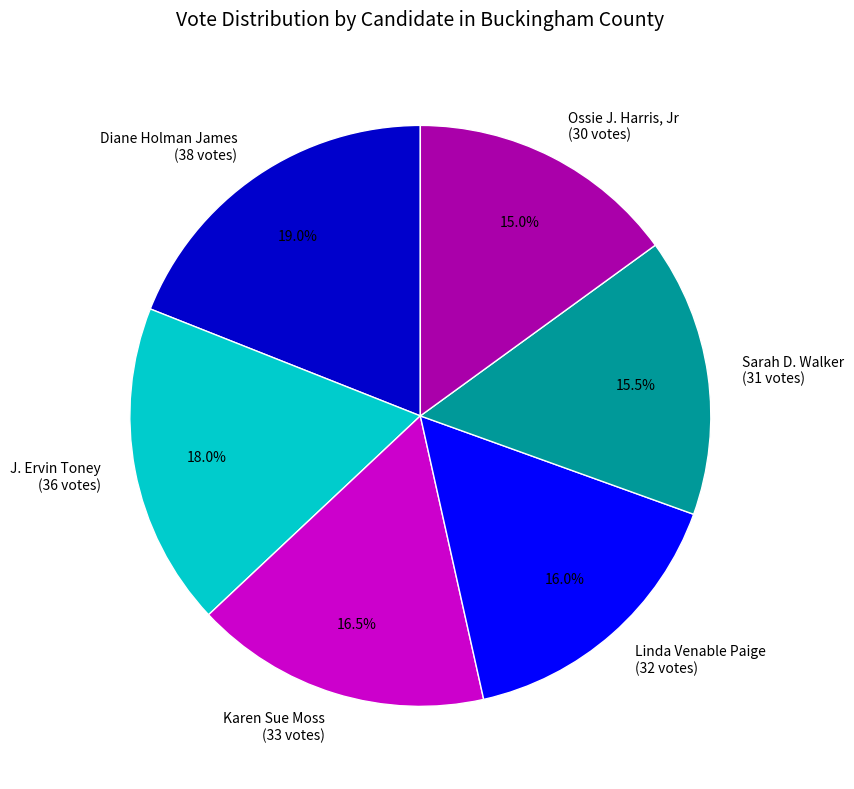

Combined, what portion of the pie is Diane Holman James (38 votes) and Karen Sue Moss (33 votes)?

35.5%